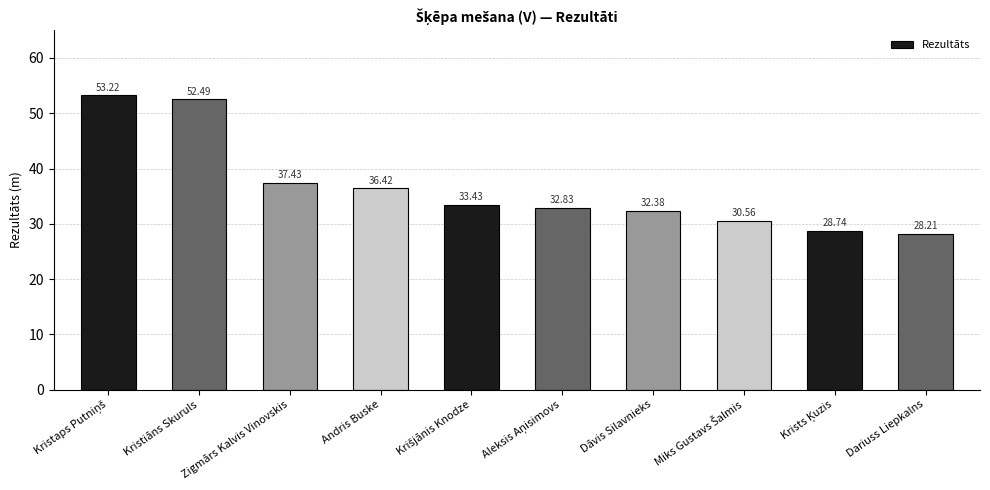

What is the label of the 7th bar from the left?

Dāvis Silavnieks